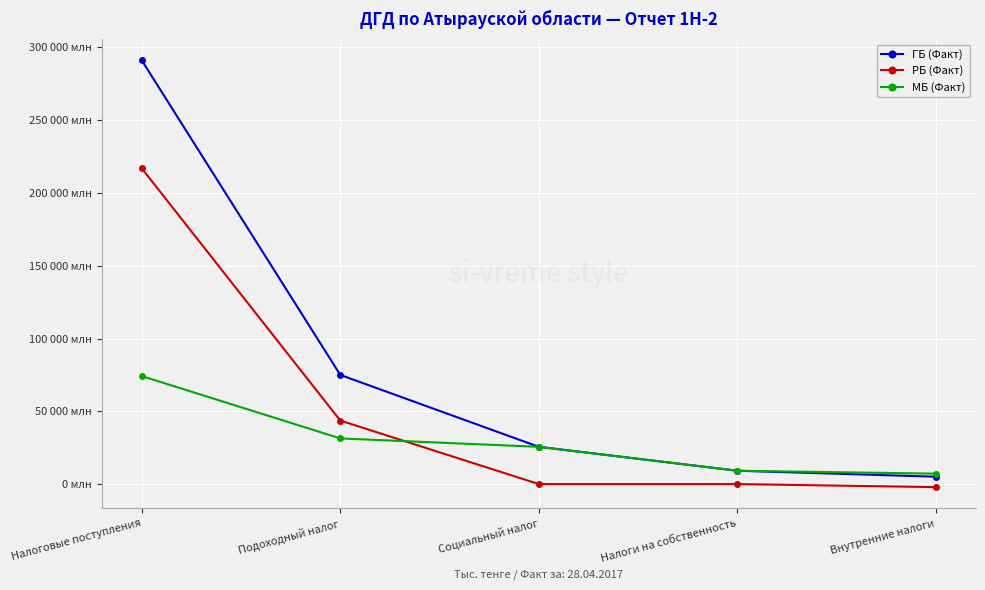

What is the value of the ГБ (Факт) point at the 1st from the left?

291076777